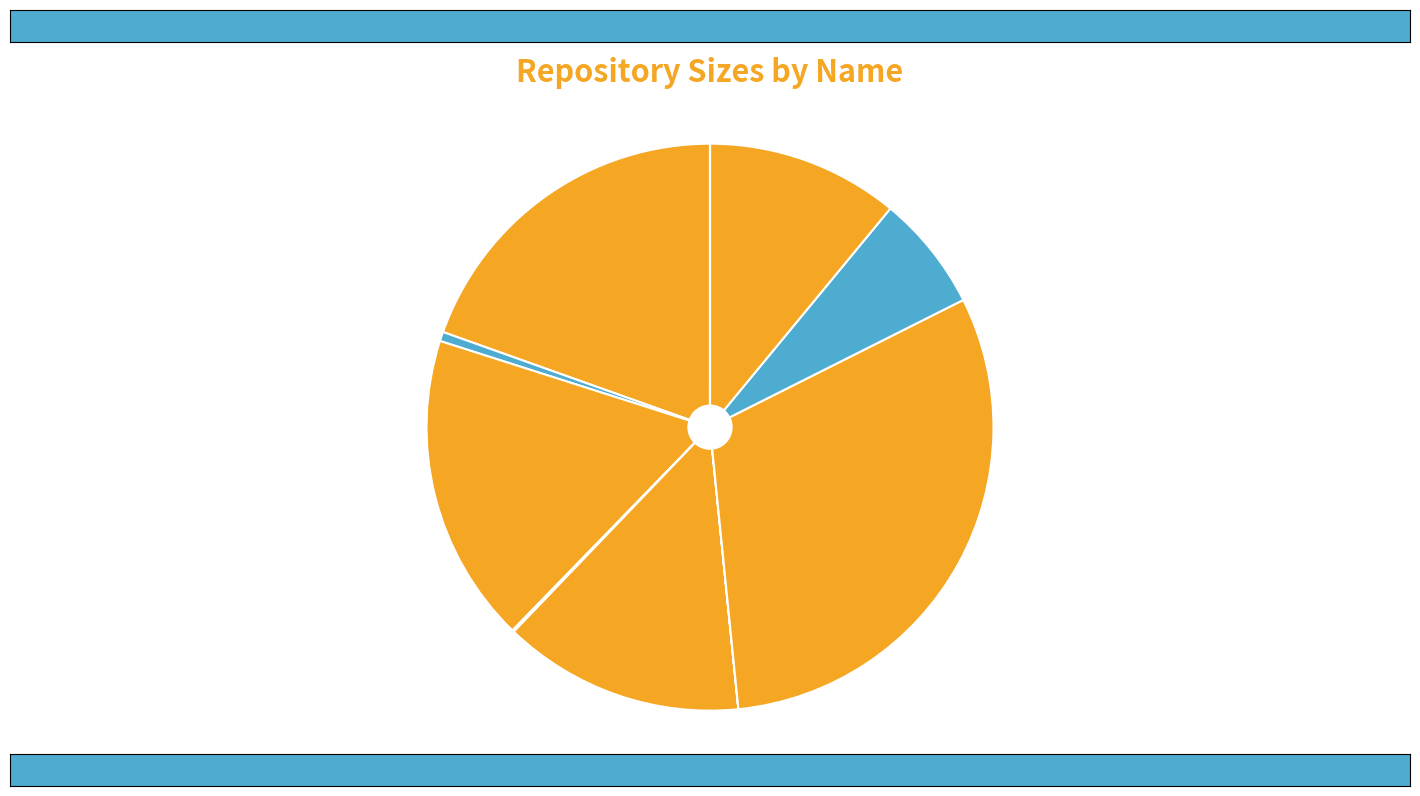

To the nearest percent, what is the average slice percentage?

8%